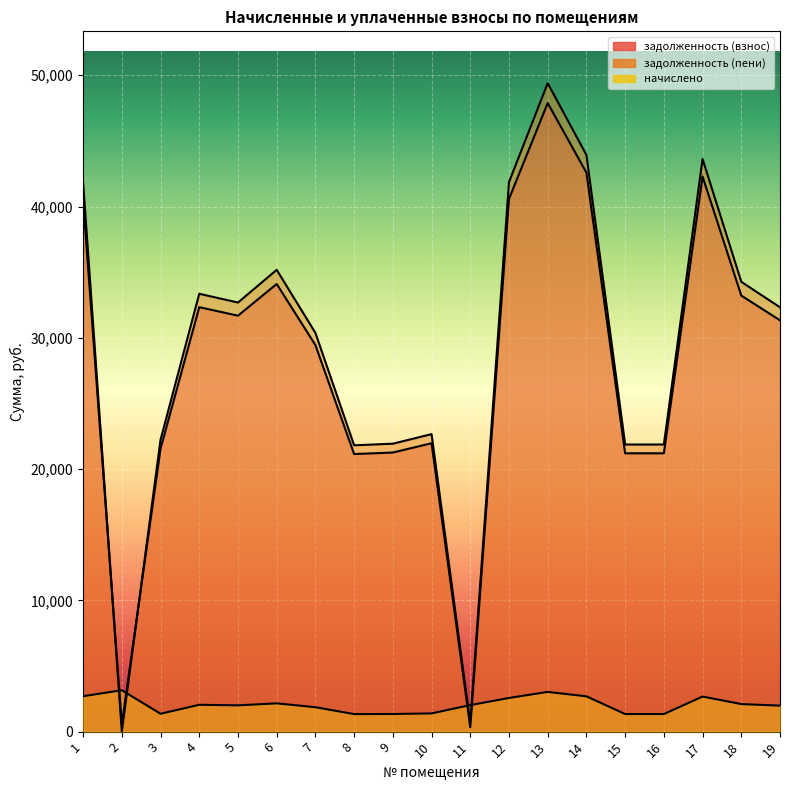

Which category has the lowest value in the начислено series?

8